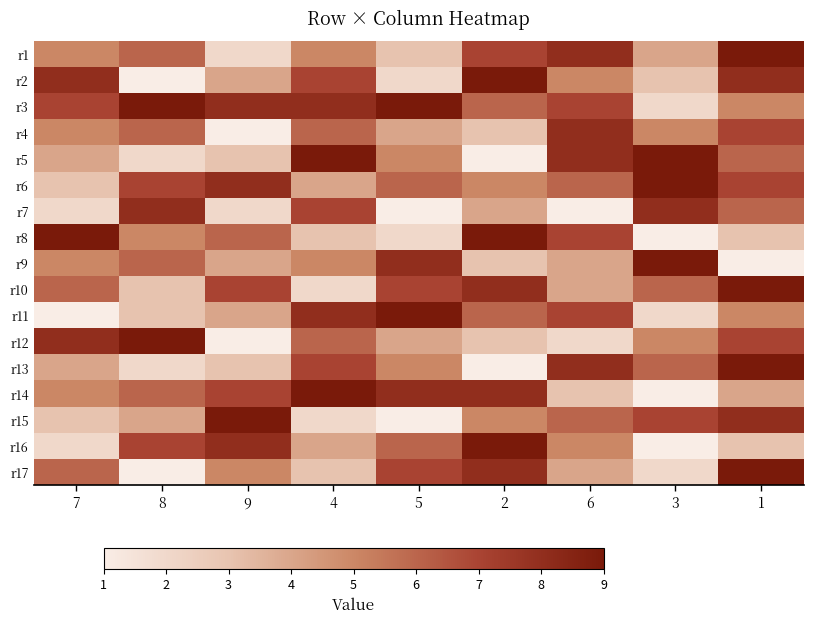

Reading left to right, transcribe all the data shown in this chart.

r1: 7=5	8=6	9=2	4=5	5=3	2=7	6=8	3=4	1=9
r2: 7=8	8=1	9=4	4=7	5=2	2=9	6=5	3=3	1=8
r3: 7=7	8=9	9=8	4=8	5=9	2=6	6=7	3=2	1=5
r4: 7=5	8=6	9=1	4=6	5=4	2=3	6=8	3=5	1=7
r5: 7=4	8=2	9=3	4=9	5=5	2=1	6=8	3=9	1=6
r6: 7=3	8=7	9=8	4=4	5=6	2=5	6=6	3=9	1=7
r7: 7=2	8=8	9=2	4=7	5=1	2=4	6=1	3=8	1=6
r8: 7=9	8=5	9=6	4=3	5=2	2=9	6=7	3=1	1=3
r9: 7=5	8=6	9=4	4=5	5=8	2=3	6=4	3=9	1=1
r10: 7=6	8=3	9=7	4=2	5=7	2=8	6=4	3=6	1=9
r11: 7=1	8=3	9=4	4=8	5=9	2=6	6=7	3=2	1=5
r12: 7=8	8=9	9=1	4=6	5=4	2=3	6=2	3=5	1=7
r13: 7=4	8=2	9=3	4=7	5=5	2=1	6=8	3=6	1=9
r14: 7=5	8=6	9=7	4=9	5=8	2=8	6=3	3=1	1=4
r15: 7=3	8=4	9=9	4=2	5=1	2=5	6=6	3=7	1=8
r16: 7=2	8=7	9=8	4=4	5=6	2=9	6=5	3=1	1=3
r17: 7=6	8=1	9=5	4=3	5=7	2=8	6=4	3=2	1=9